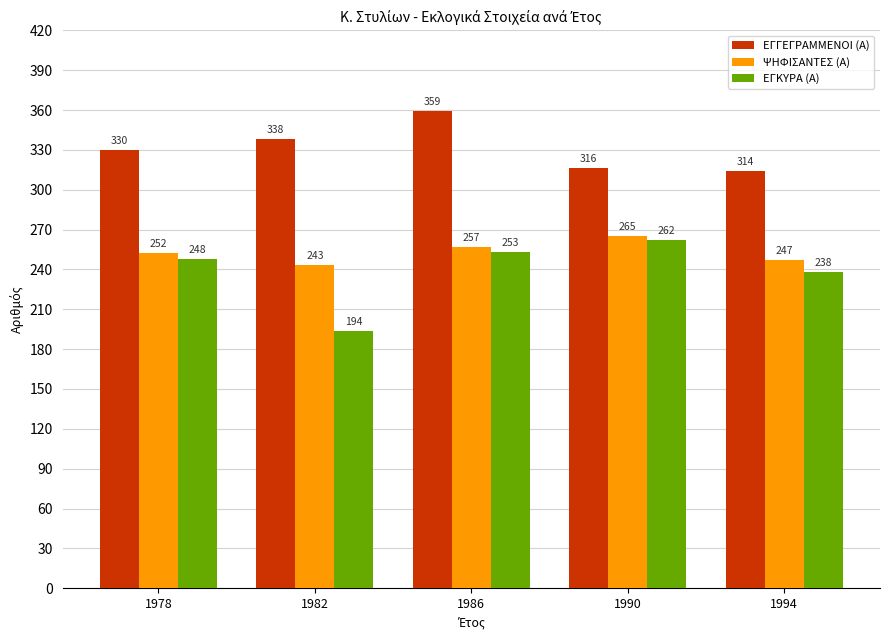

Is it true that ΨΗΦΙΣΑΝΤΕΣ (Α) equals 265 at 1990?

True